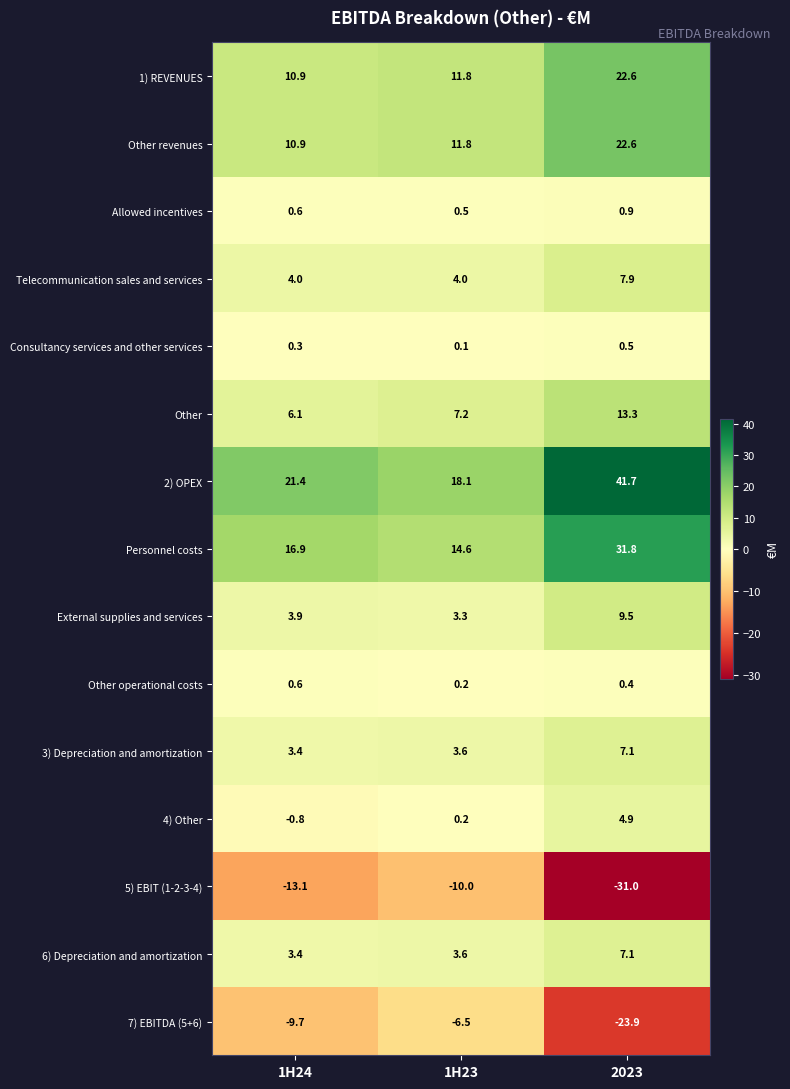

What is the total value across all series at 1H24?

58.8